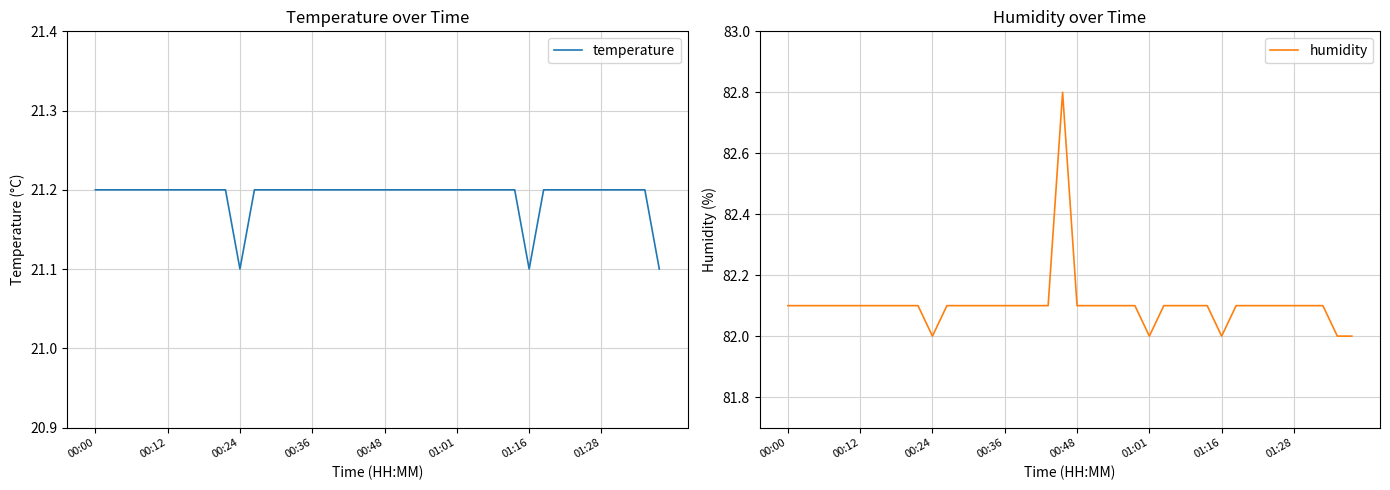

True or false: temperature has a value of 21.2 at 24.

True